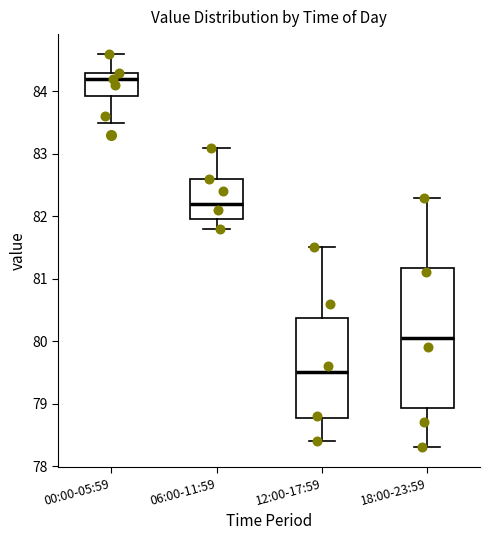

Reading left to right, transcribe this box plot: for each box, give where its median line is, the range the box spans, and where its two whiskers end, as read against the y-axis. The values are not printed on the chart, so give them approximately, as read against the axis.

00:00-05:59: median 84.2, box 83.9 to 84.3, whiskers 83.5 to 84.6
06:00-11:59: median 82.2, box 82.0 to 82.6, whiskers 81.8 to 83.1
12:00-17:59: median 79.5, box 78.8 to 80.4, whiskers 78.4 to 81.5
18:00-23:59: median 80.1, box 78.9 to 81.2, whiskers 78.3 to 82.3